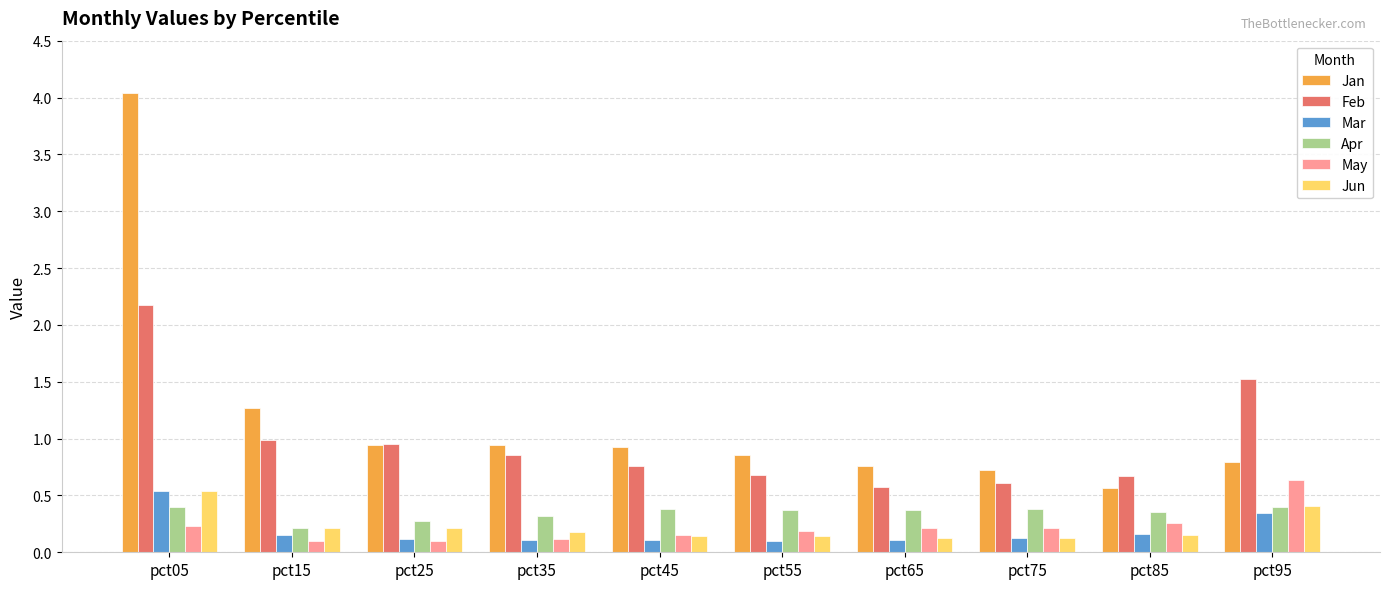

How many bars are there in each group?

6